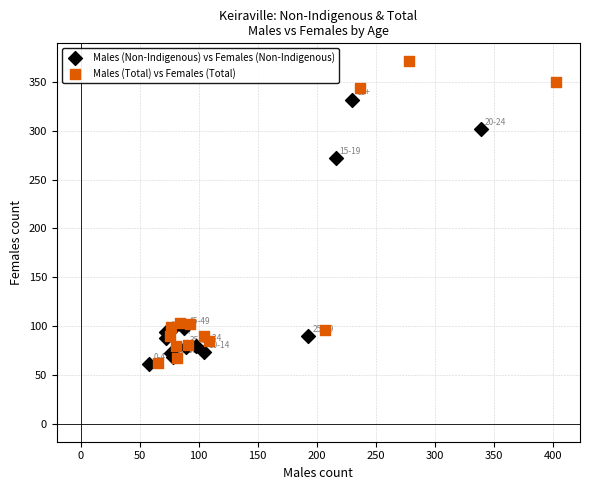

What are all the series names shown in the legend?

Males (Non-Indigenous) vs Females (Non-Indigenous), Males (Total) vs Females (Total)